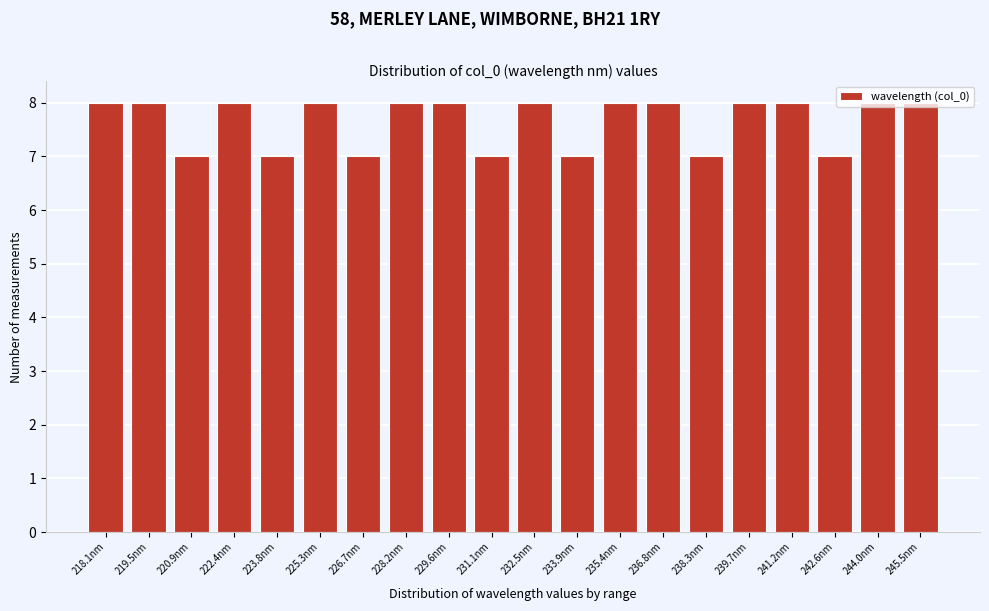

What is the label of the 17th bar from the left?

241.2nm